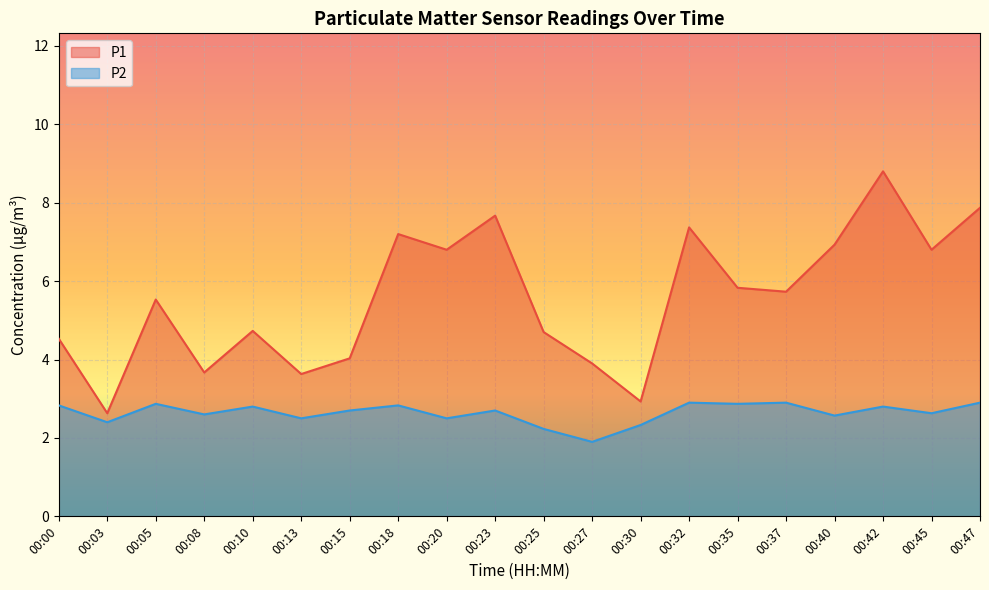

How many values in the P2 series exceed 2?

19